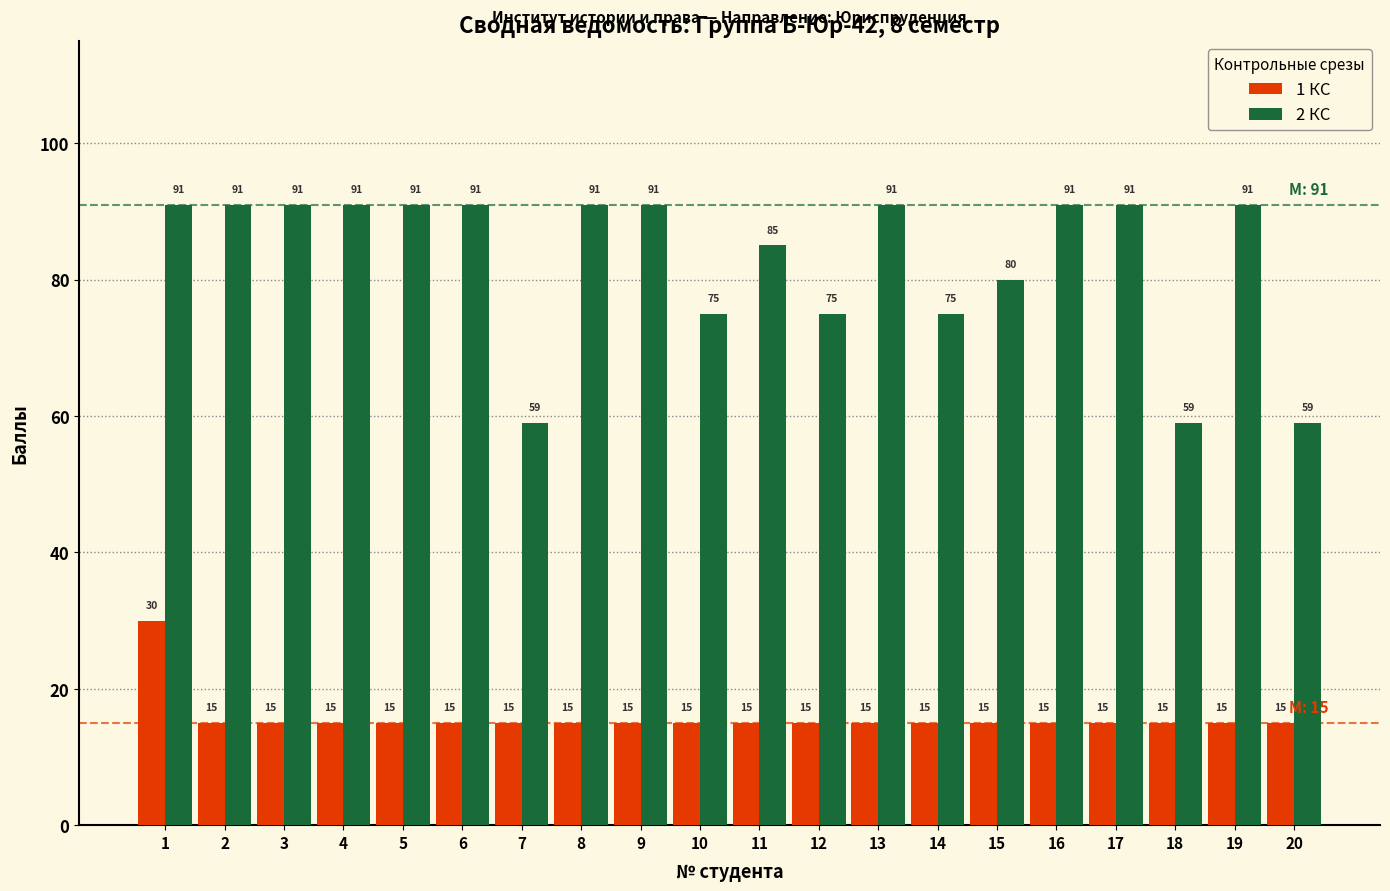

What is the value of the 2 КС bar at the 17th from the left?

91